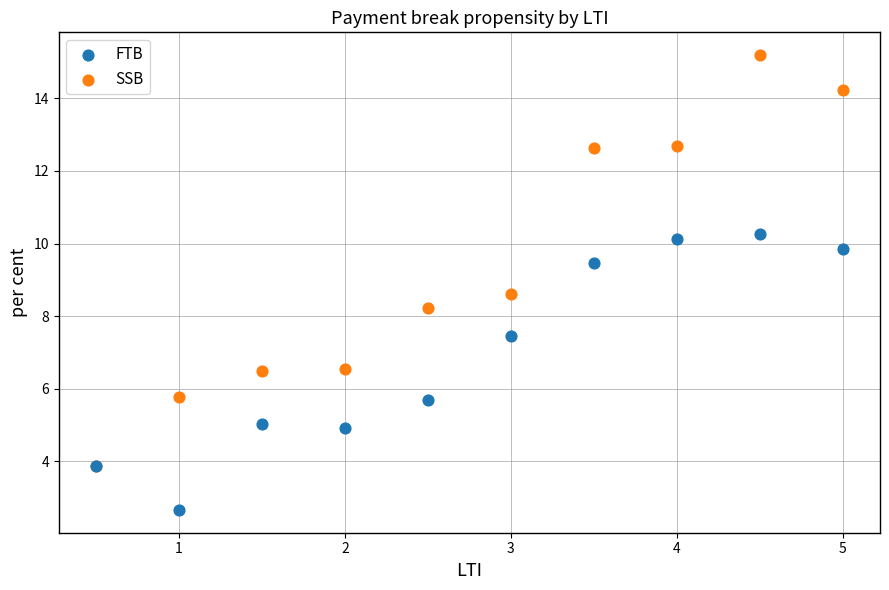

Which series reaches the minimum Y coordinate?

FTB